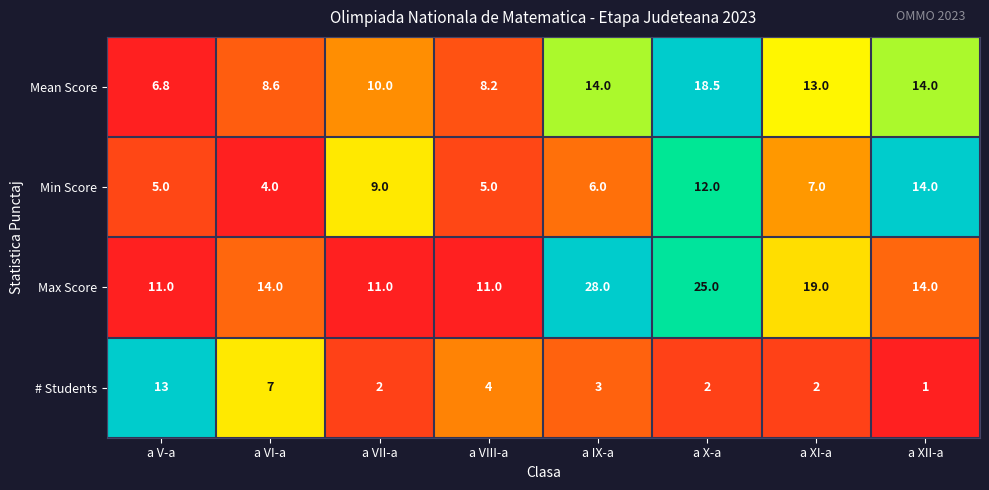

Which series has the largest range (max minus min)?

Max Score